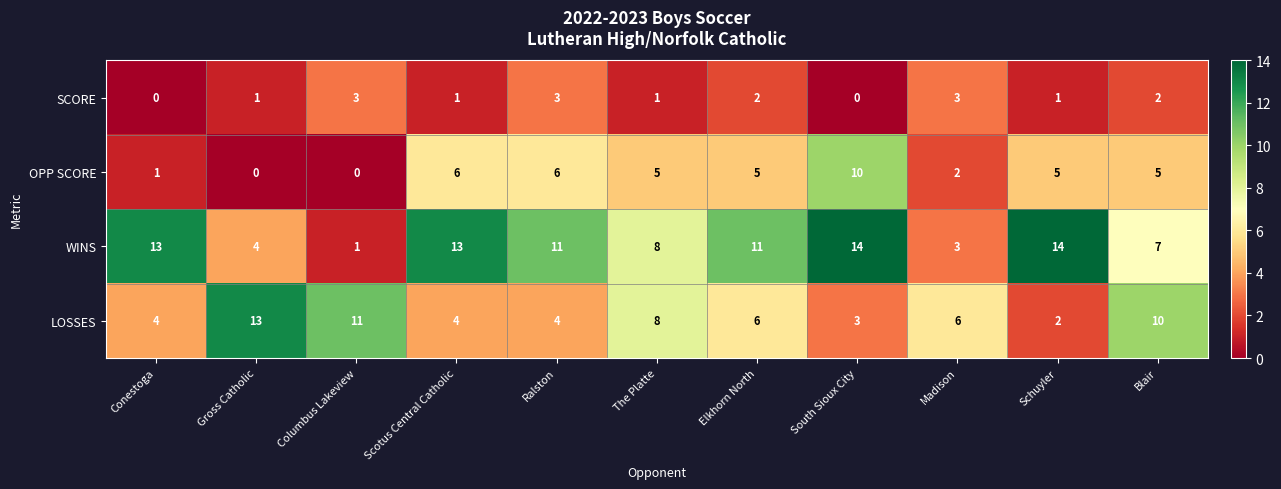

At which label does OPP SCORE first exceed 5?

Scotus Central Catholic